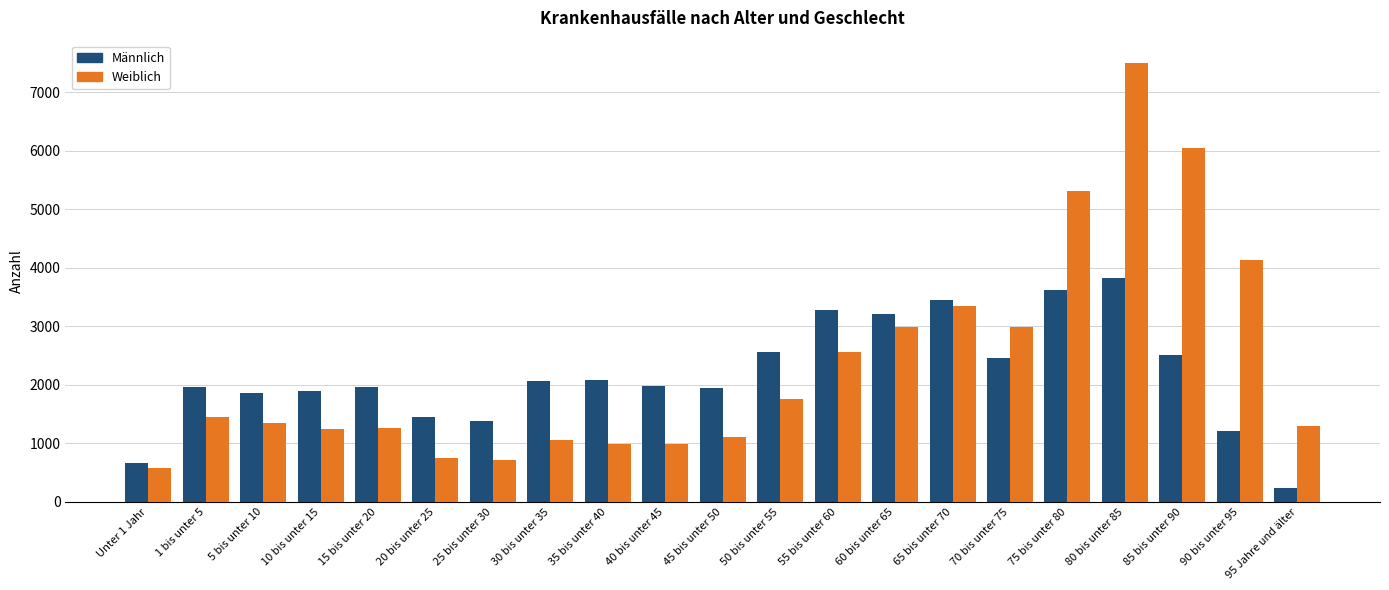

What are all the series names shown in the legend?

Männlich, Weiblich